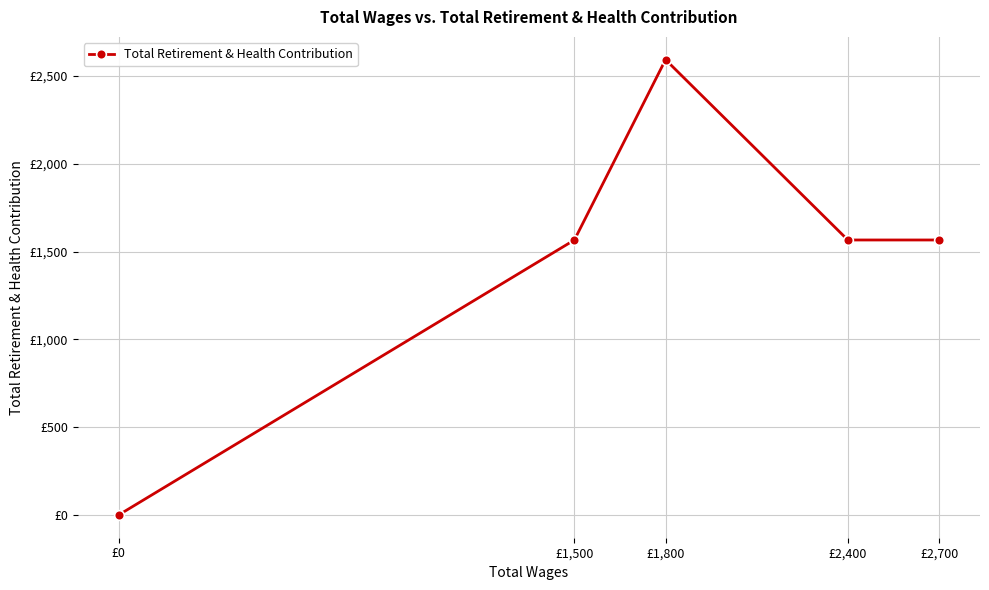

Does the chart have visible grid lines?

Yes